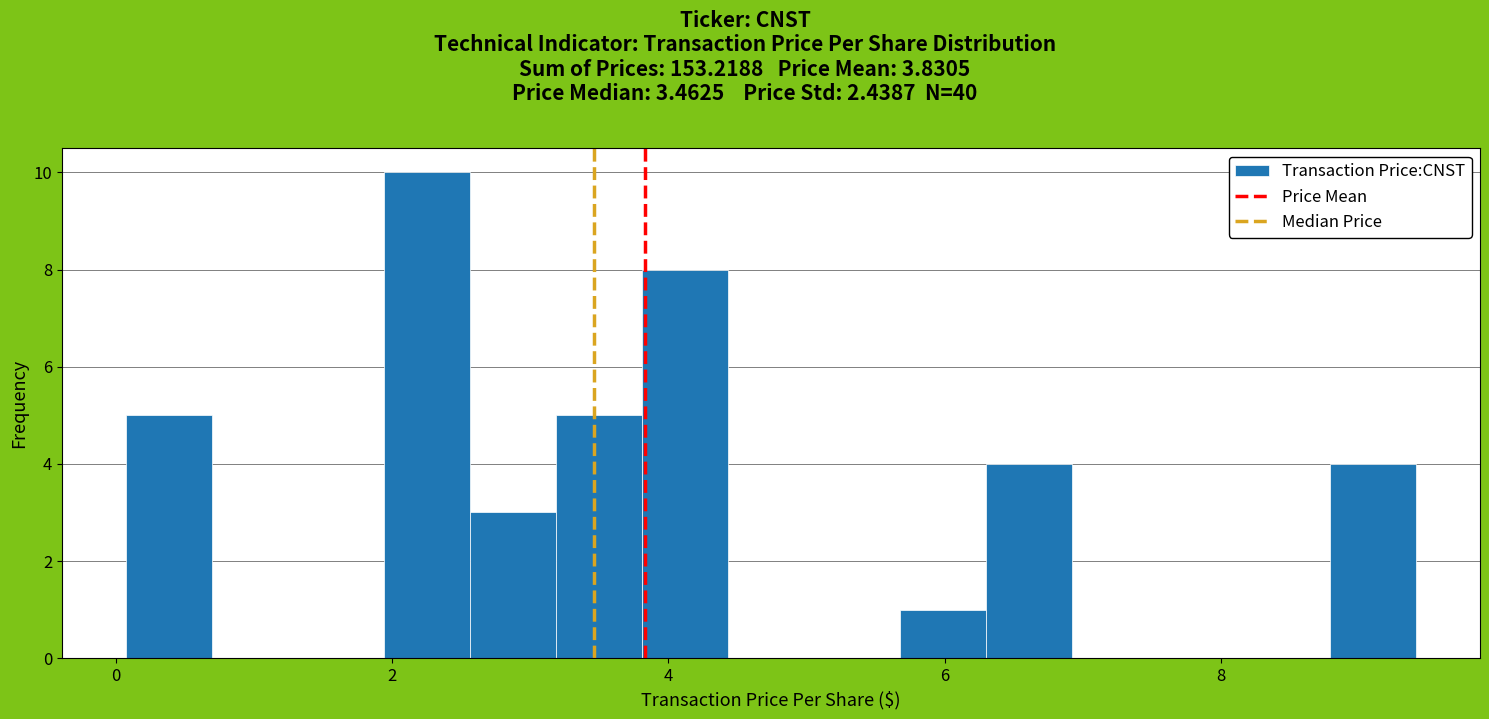

Read against the x-axis, roughly where is the centre of the tallest bar?

2.2